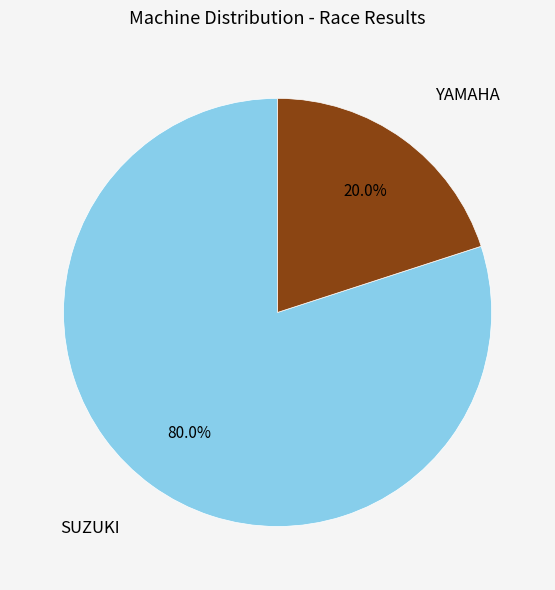

Rank the categories by value from lowest to highest.

YAMAHA, SUZUKI